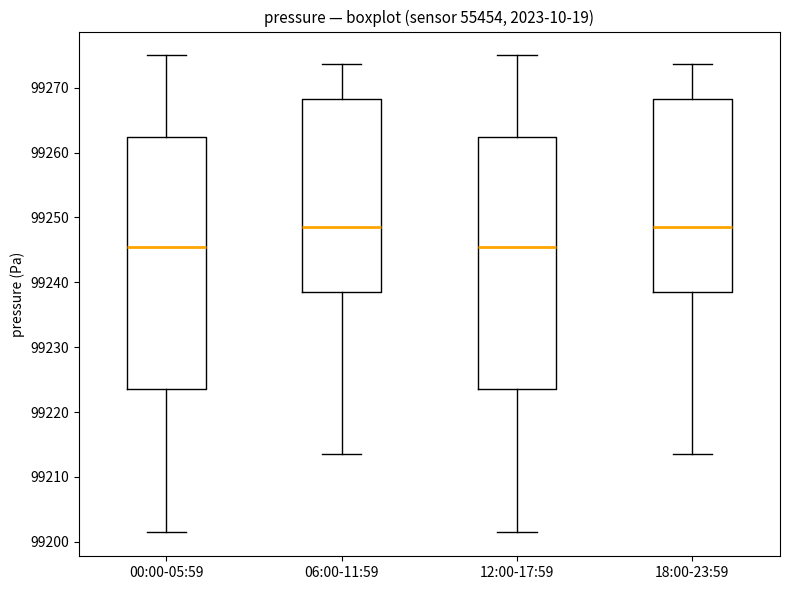

Reading left to right, read every box against the y-axis: the position of its median line, the range the box covers, and the ends of its whiskers. The values are not printed on the chart, so give them approximately, as read against the axis.

00:00-05:59: median 99245, box 99224 to 99262, whiskers 99201 to 99275
06:00-11:59: median 99248, box 99238 to 99268, whiskers 99213 to 99274
12:00-17:59: median 99245, box 99224 to 99262, whiskers 99201 to 99275
18:00-23:59: median 99248, box 99238 to 99268, whiskers 99213 to 99274